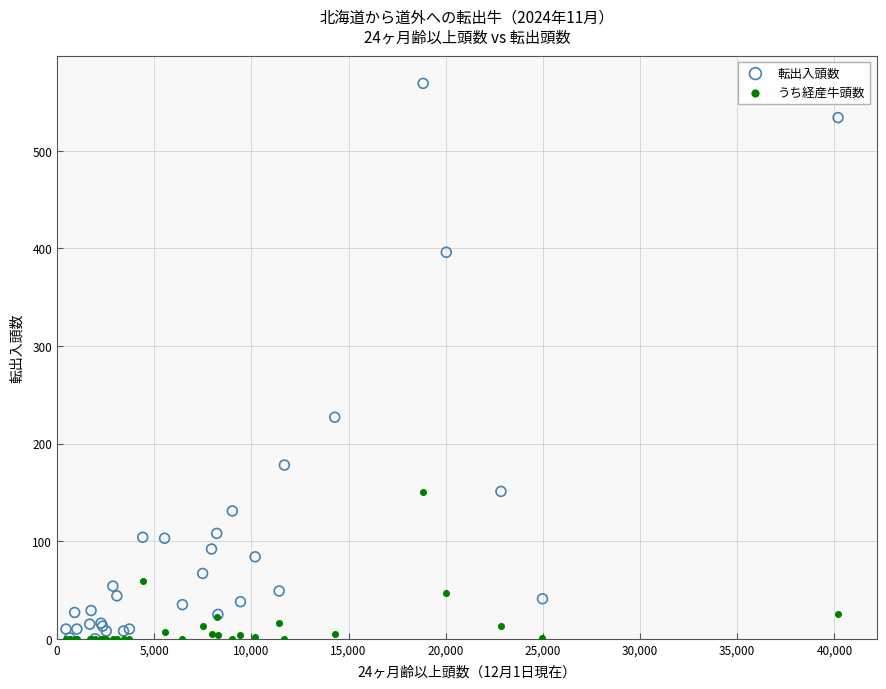

Which series reaches the maximum Y coordinate?

転出入頭数